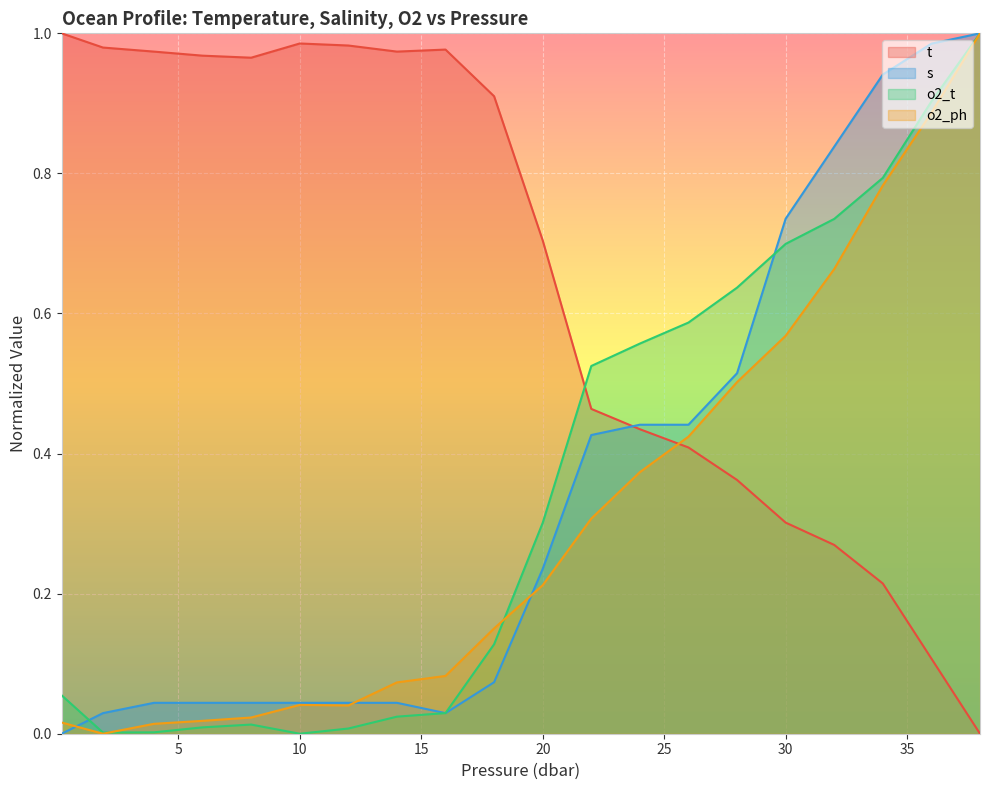

What is the maximum value for o2_t?

1.0